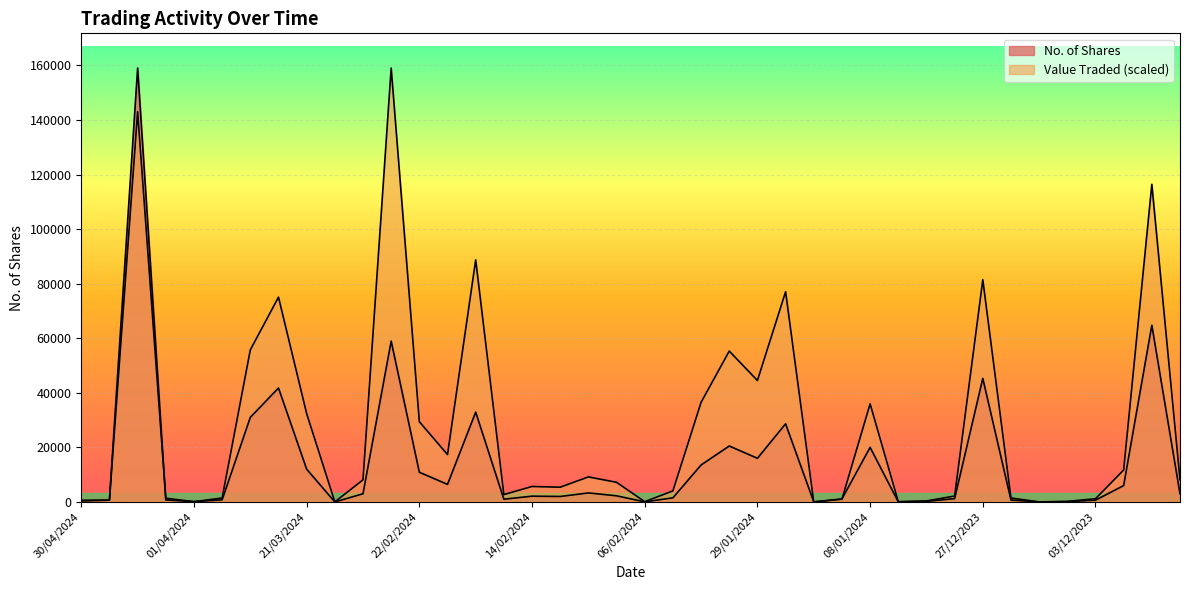

What is the difference between the maximum and second lowest values in the Value Traded series?

159058.0